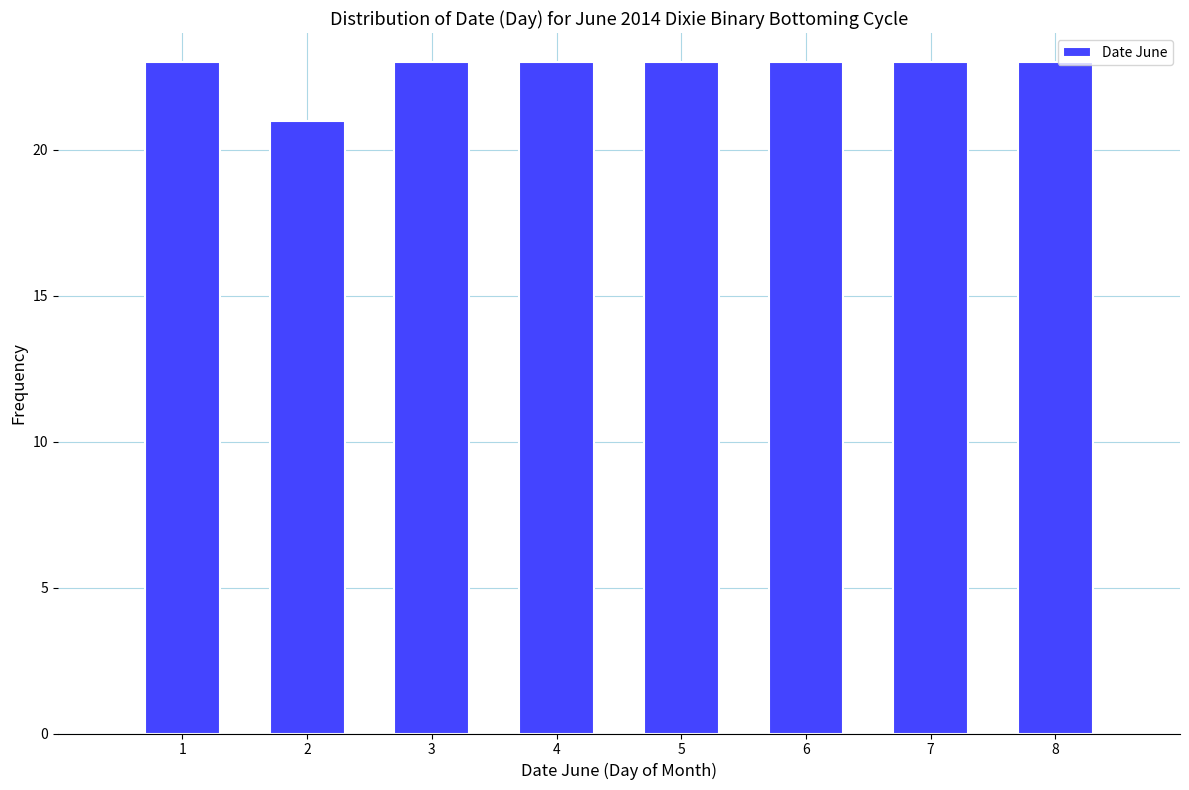

Reading left to right, list every bar in this chart as the range it spans on the x-axis followed by its height. The values are not printed on the chart, so give them approximately, as read against the axis.

0.5 to 1.5: 23
1.5 to 2.5: 21
2.5 to 3.5: 23
3.5 to 4.5: 23
4.5 to 5.5: 23
5.5 to 6.5: 23
6.5 to 7.5: 23
7.5 to 8.5: 23